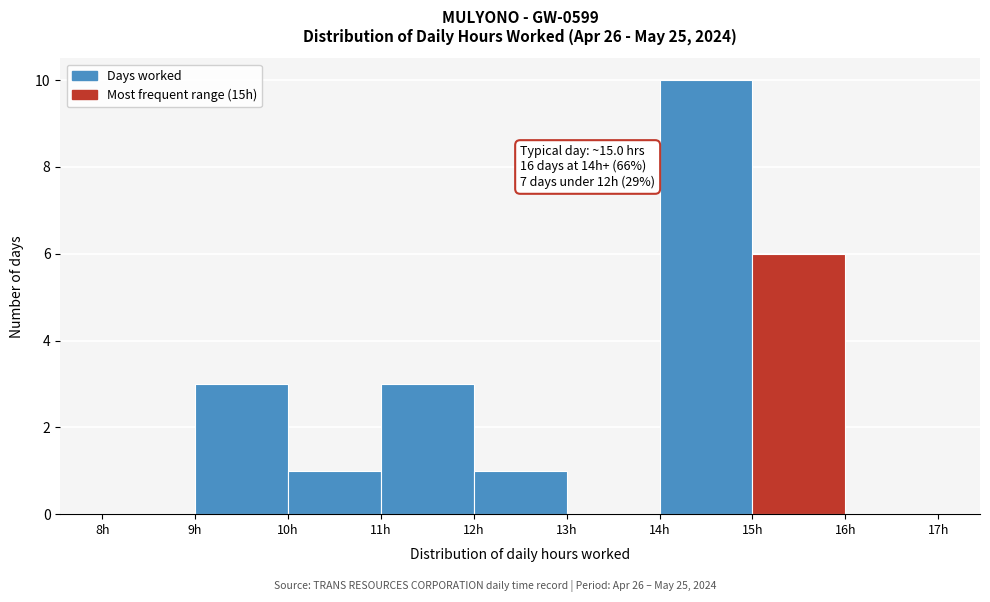

Over which range of the x-axis is the bar tallest?

14 to 15